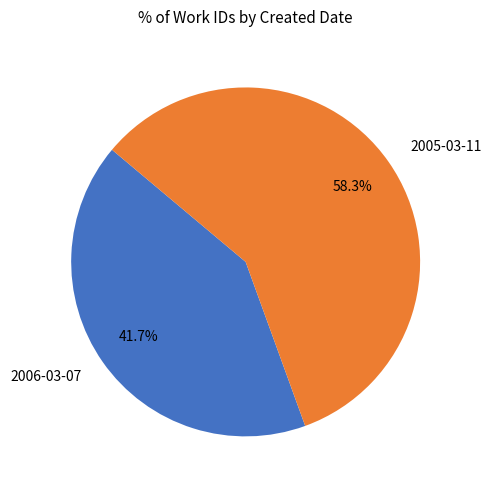

Do 2006-03-07 and 2005-03-11 together represent more than half of the pie?

Yes